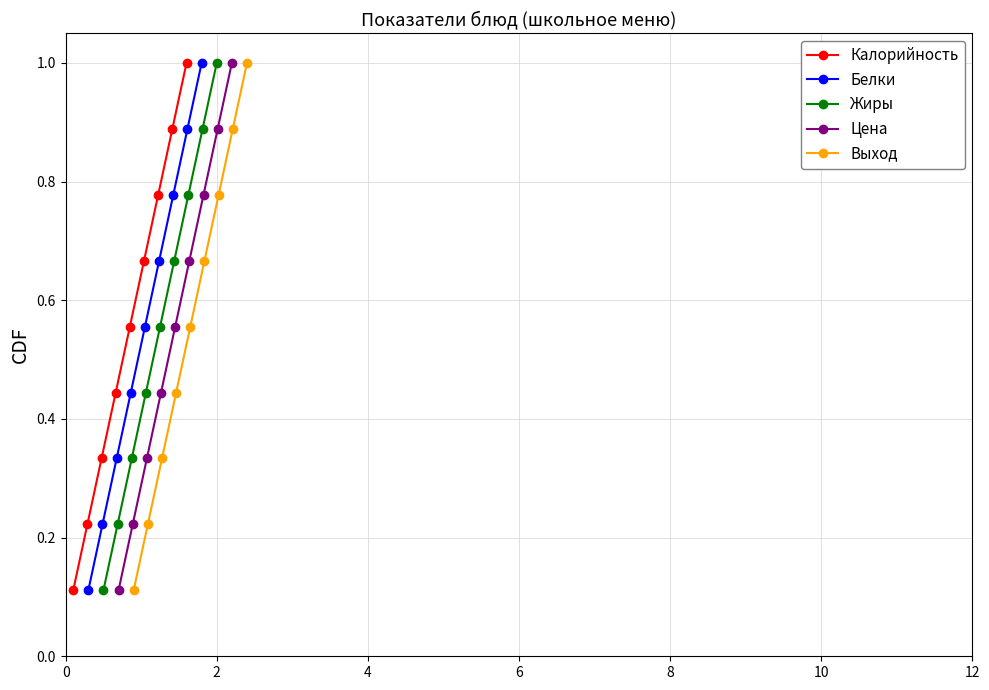

What is the difference between the second highest and second lowest values in the Цена series?

0.7